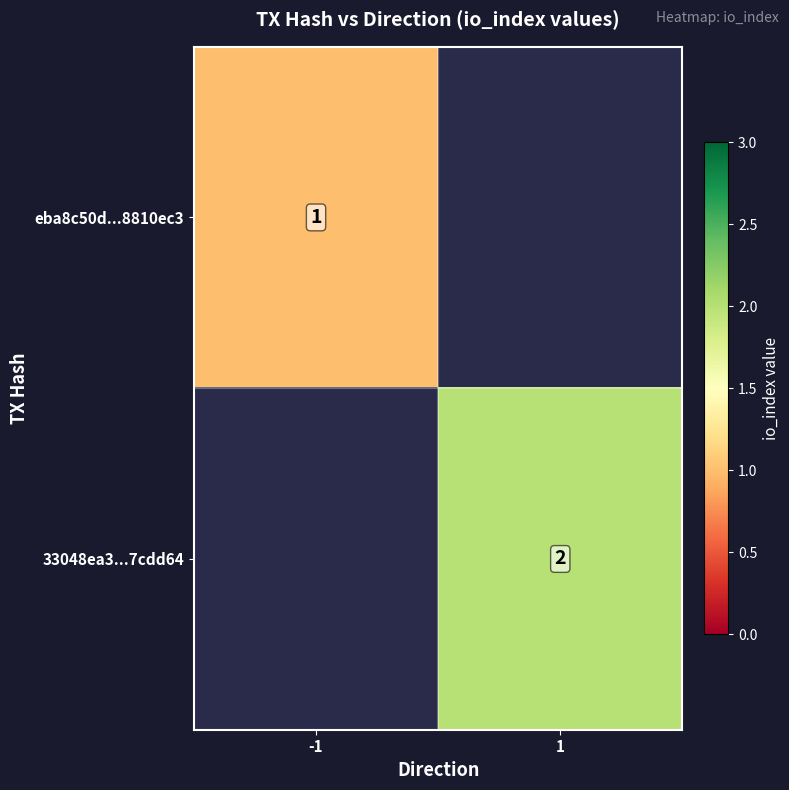

The 33048ea3...7cdd64 series shows 2 at 1. True or false?

True